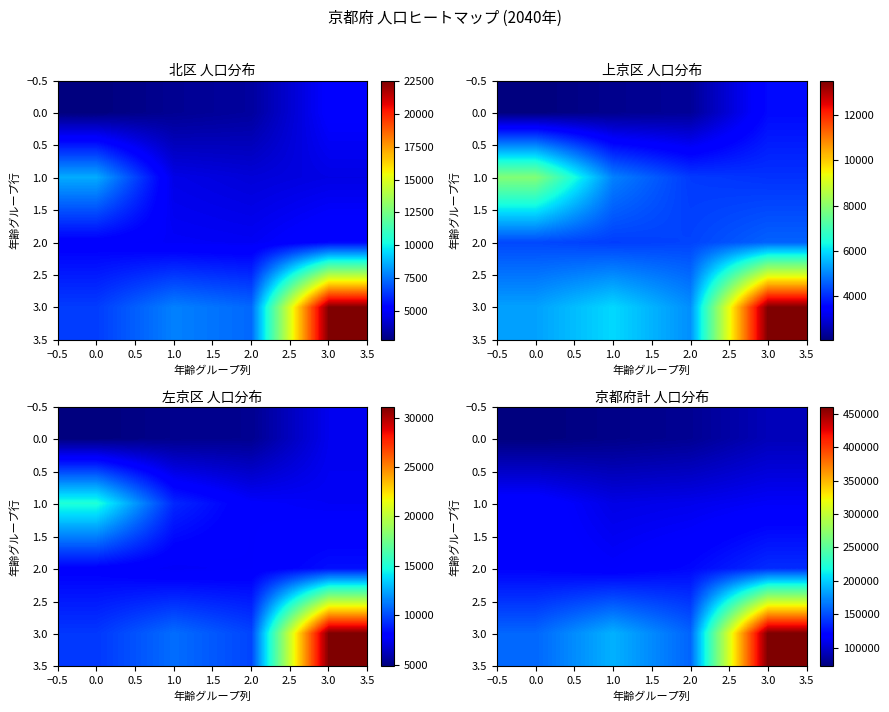

How many distinct data groups are displayed?

4